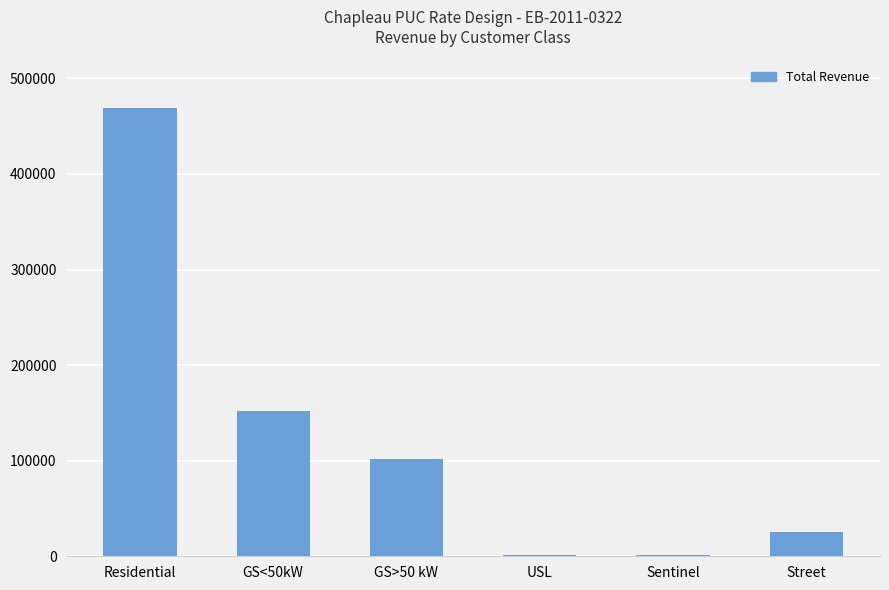

How many bars are there in total?

6